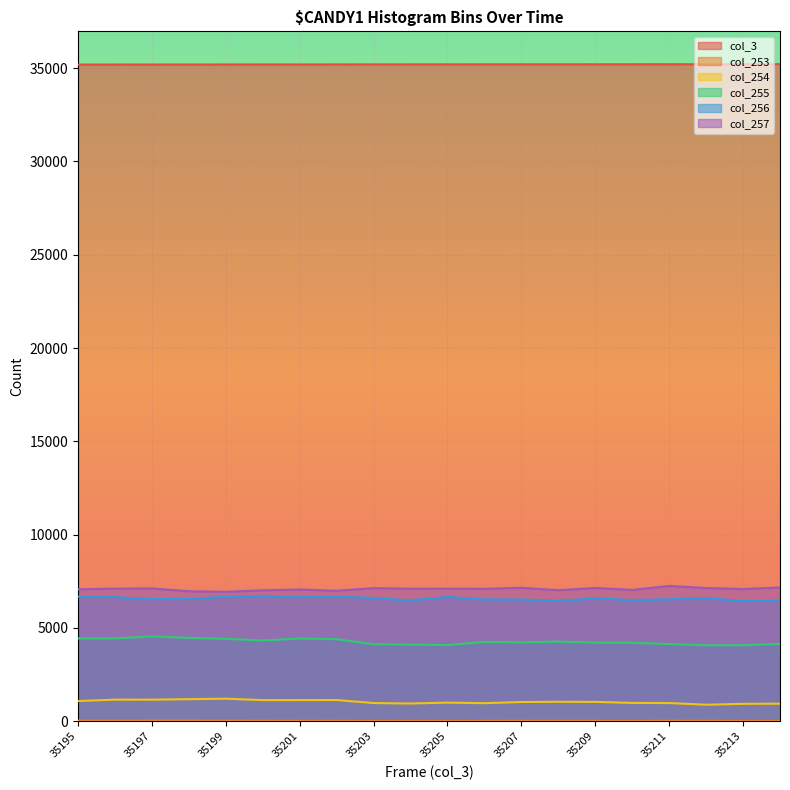

Rank the categories by col_255 value from highest to lowest.

35197, 35198, 35196, 35195, 35201, 35199, 35202, 35200, 35208, 35206, 35207, 35209, 35210, 35214, 35211, 35203, 35204, 35205, 35213, 35212